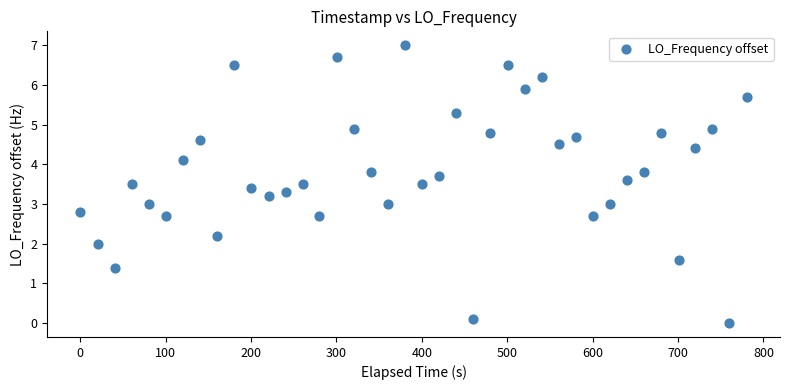

What is the range of Y values (max minus min)?

7.0